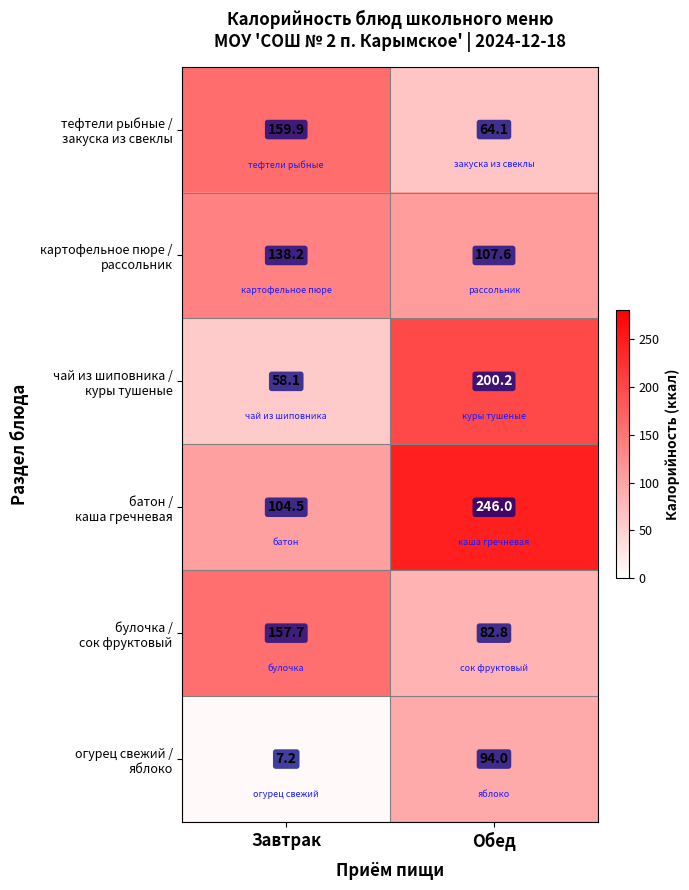

What is the spread (max minus min) of values at Завтрак?

152.7